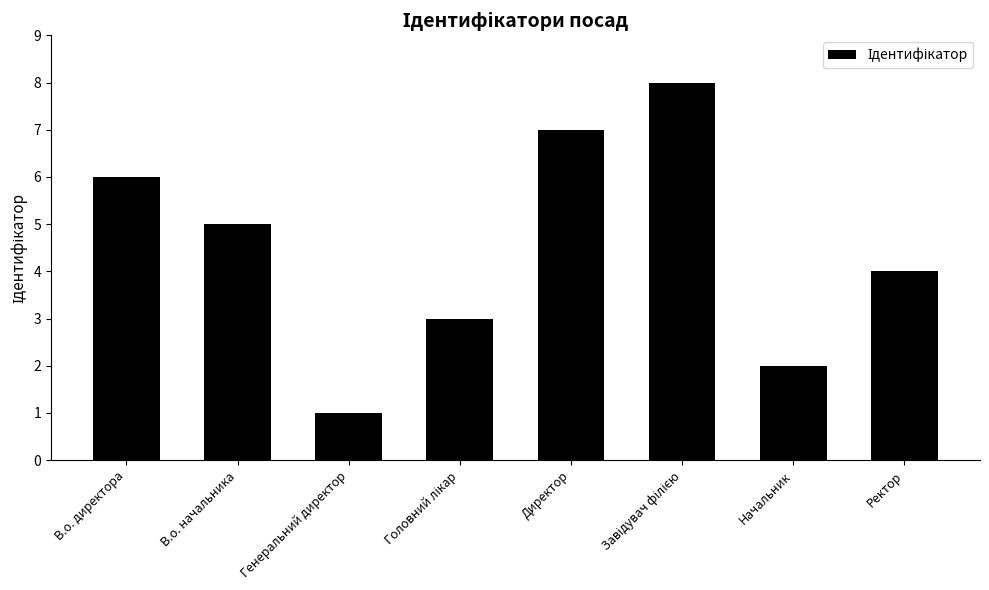

What is the label of the 3rd bar from the left?

Генеральний директор